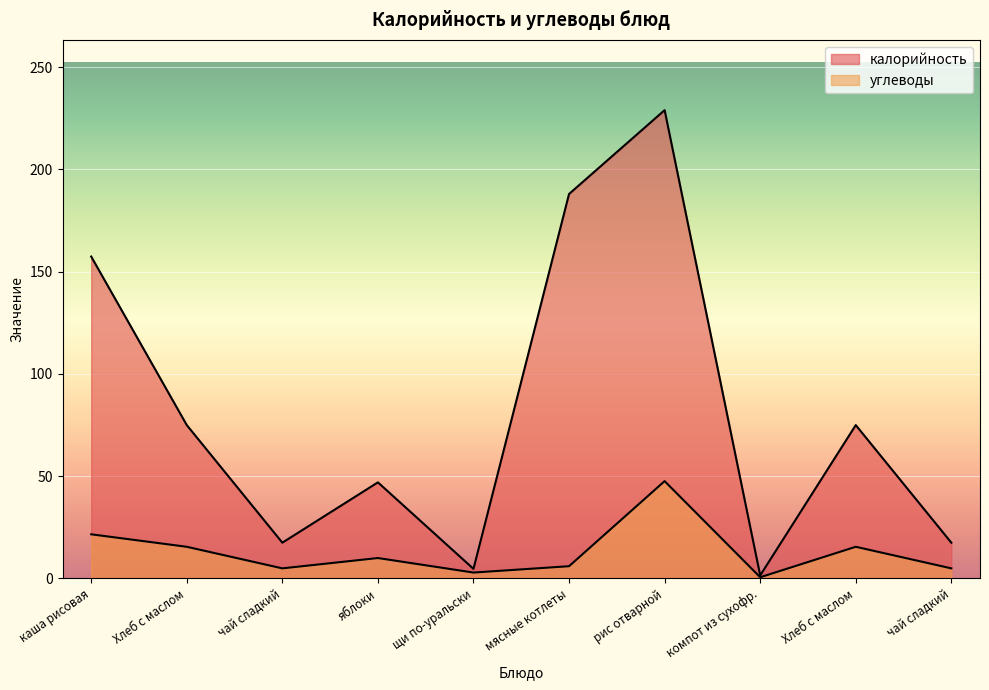

Reading left to right, transcribe all the data shown in this chart.

калорийность: каша рисовая=157.4	Хлеб с маслом=75.0	чай сладкий=17.5	яблоки=47.0	щи по-уральски=4.7	мясные котлеты=188.0	рис отварной=229.0	компот из сухофр.=1.5	Хлеб с маслом=75.0	чай сладкий=17.5
углеводы: каша рисовая=21.6	Хлеб с маслом=15.5	чай сладкий=5.0	яблоки=10.0	щи по-уральски=2.9	мясные котлеты=6.0	рис отварной=47.6	компот из сухофр.=0.6	Хлеб с маслом=15.5	чай сладкий=5.0